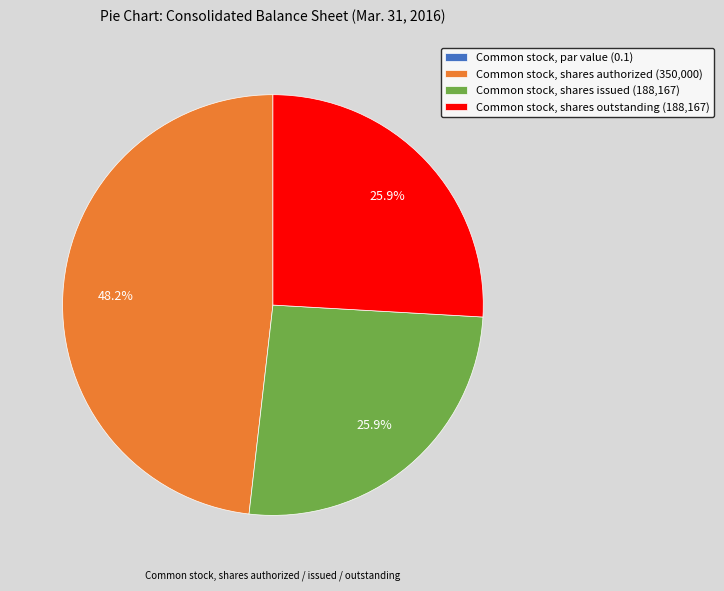

To the nearest percent, what is the difference between the Common stock, shares authorized and Common stock, shares outstanding slice percentages?

22%